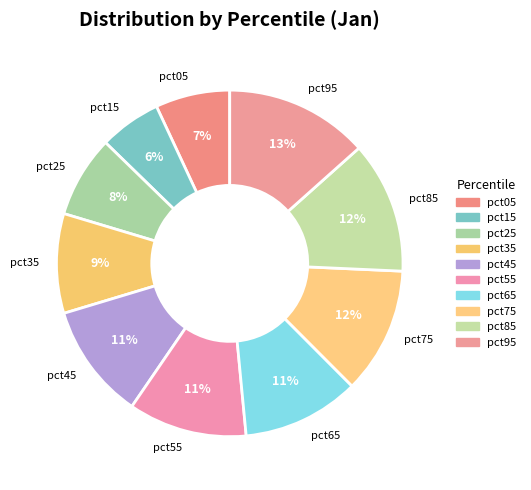

Do pct65 and pct85 together represent more than half of the pie?

No